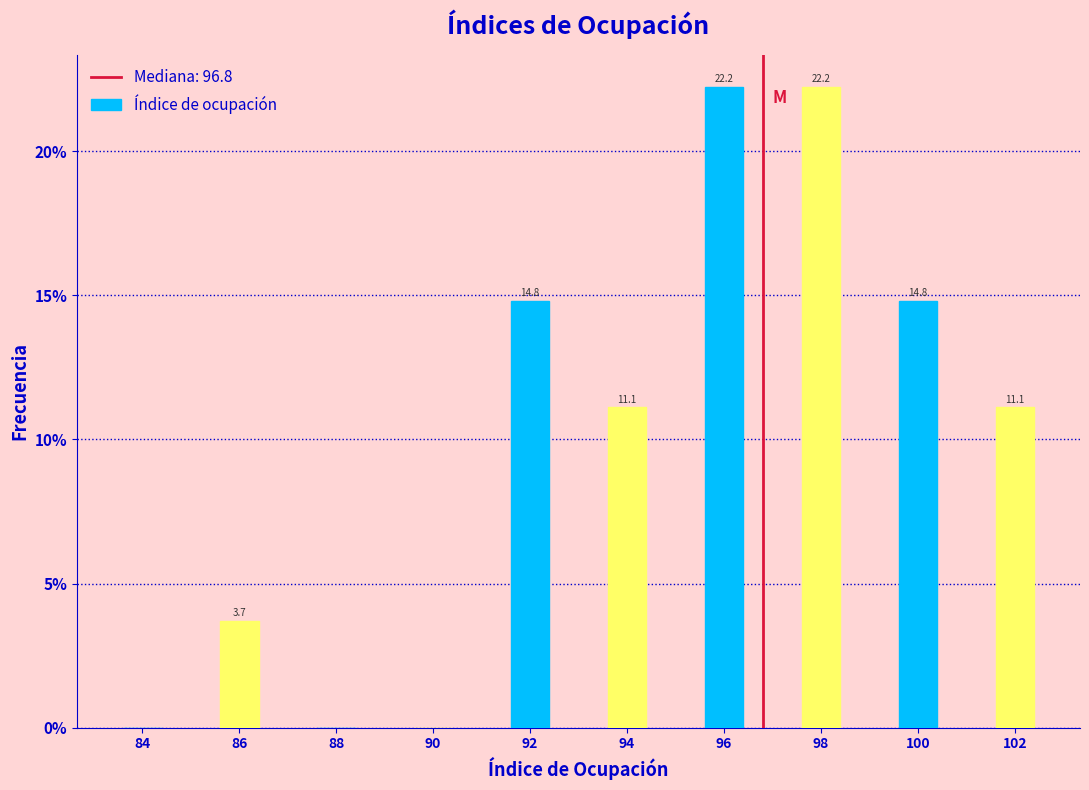

Reading left to right, list all the values displayed in this chart.

84=0.0	86=3.7	88=0.0	90=0.0	92=14.8	94=11.1	96=22.2	98=22.2	100=14.8	102=11.1